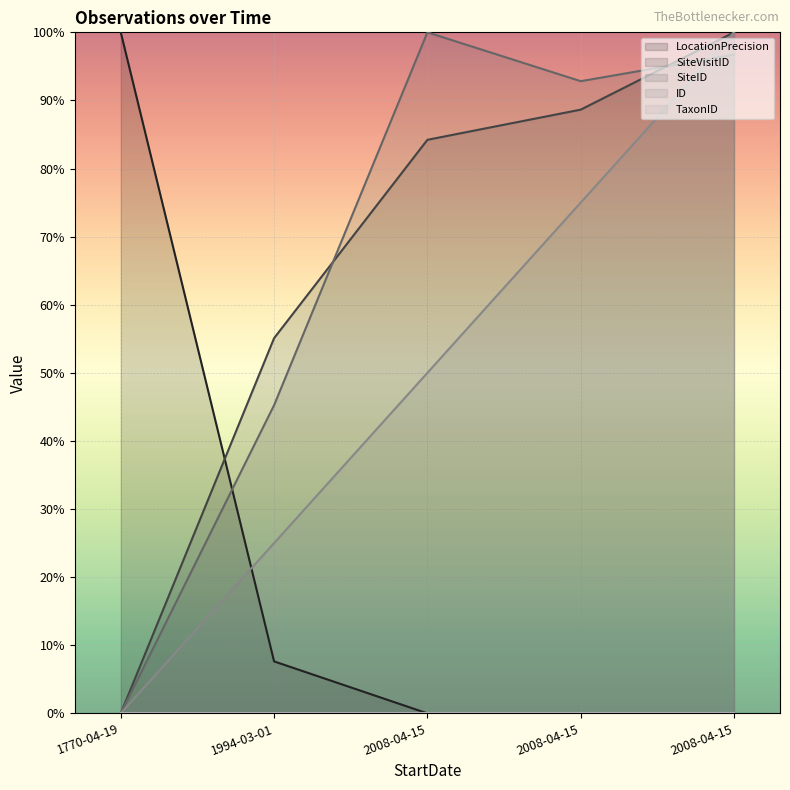

Does the chart display data point markers on the line(s)?

No